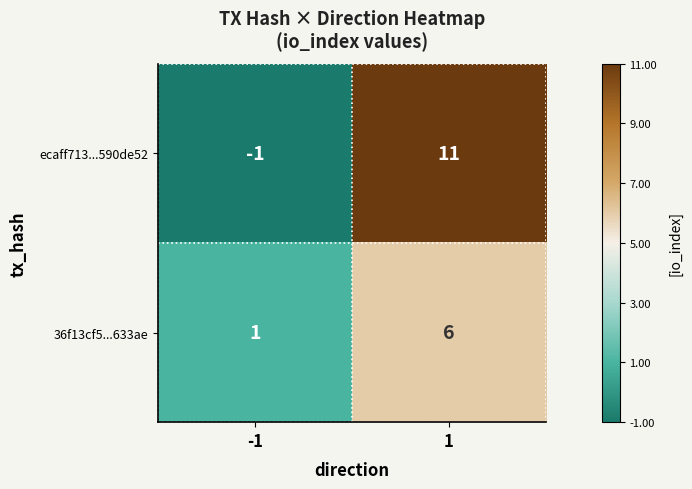

Count the number of data series in this chart.

2